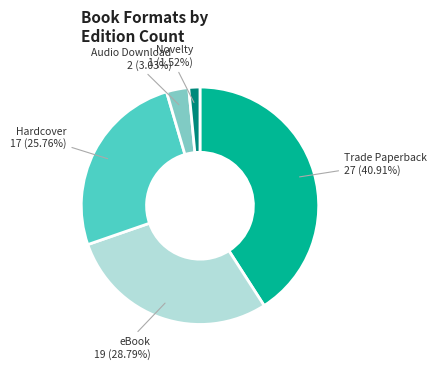

Does any single category account for the majority?

No